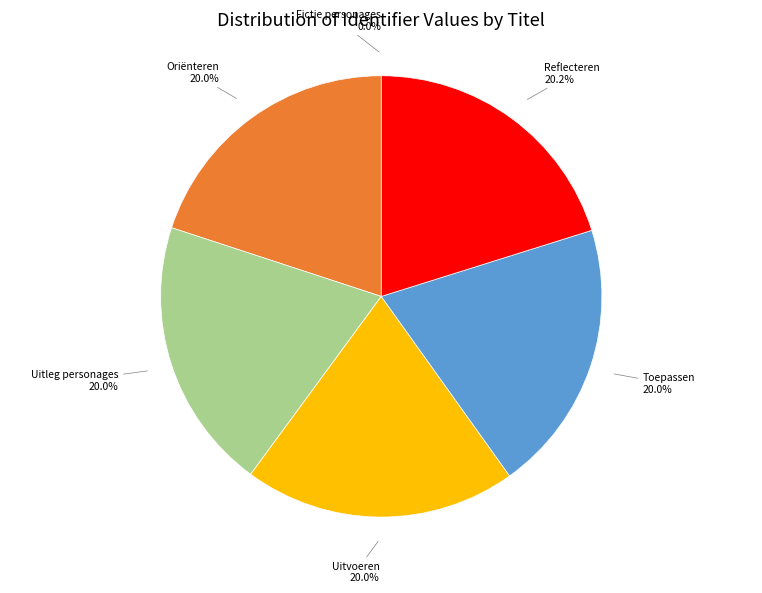

Is there a majority slice in this chart?

No